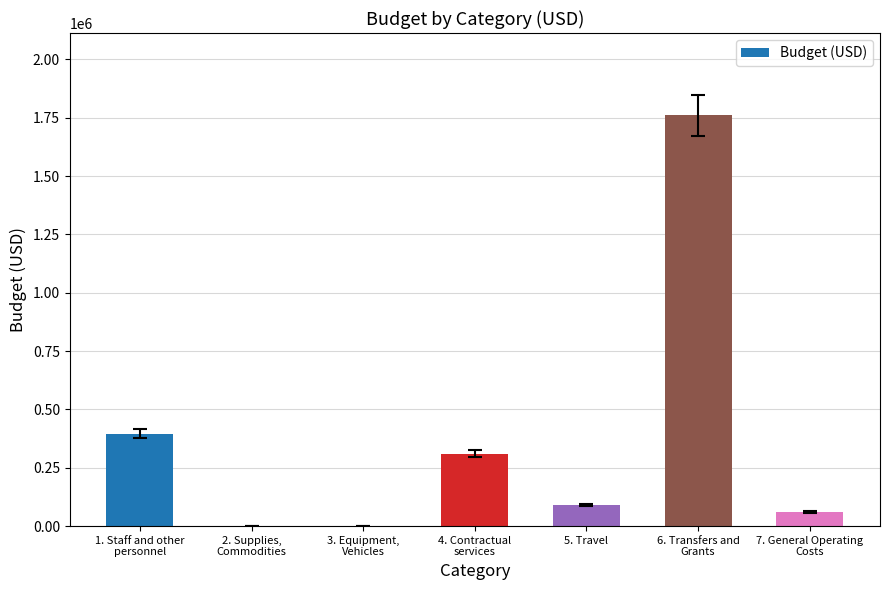

Reading left to right, transcribe all the data shown in this chart.

1. Staff and other
personnel=395500	2. Supplies,
Commodities=0	3. Equipment,
Vehicles=0	4. Contractual
services=310000	5. Travel=90000	6. Transfers and
Grants=1761000	7. General Operating
Costs=60000